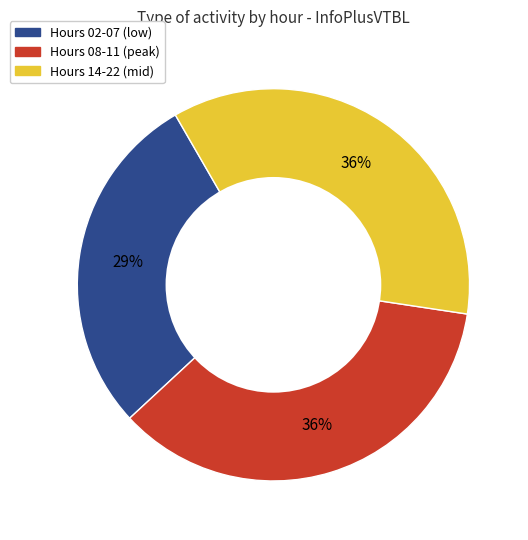

To the nearest percent, what is the average slice percentage?

33%